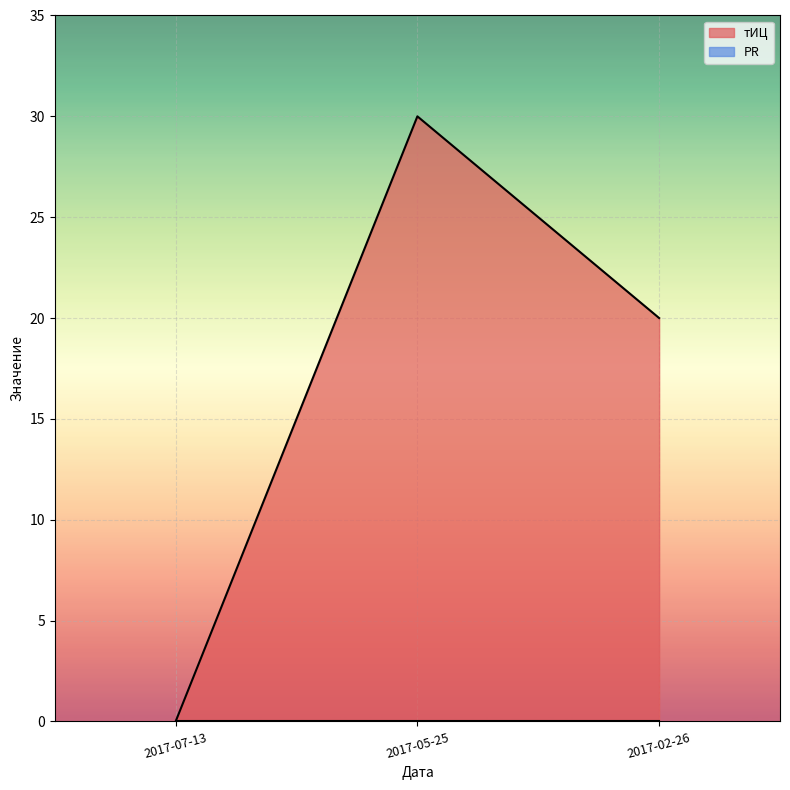

Reading left to right, list all the values displayed in this chart.

2017-07-13=0	2017-05-25=30	2017-02-26=20